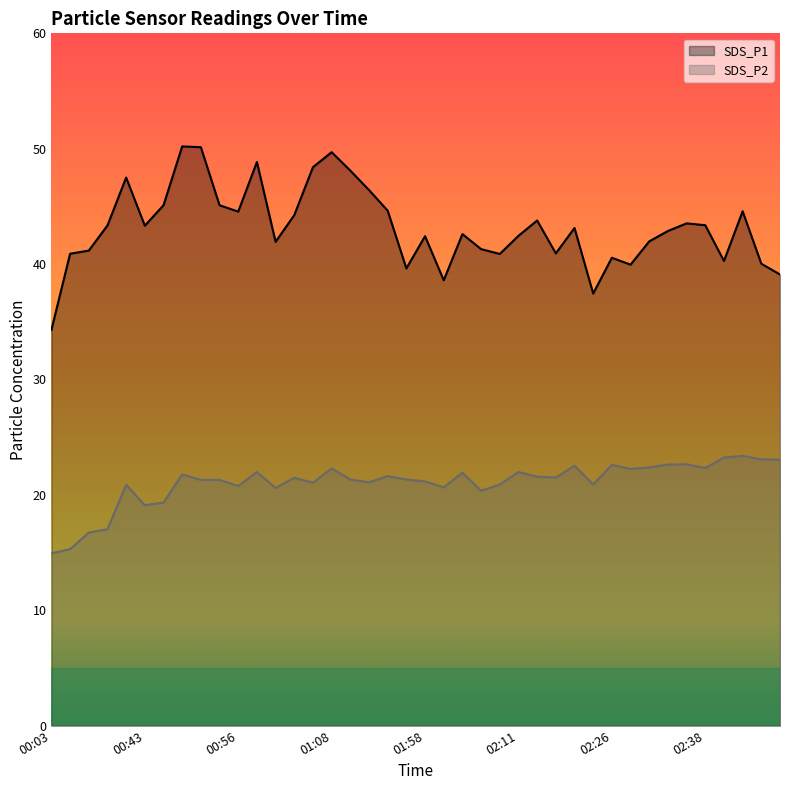

What is the difference between the SDS_P1 values at 01:58 and 02:26?

1.9